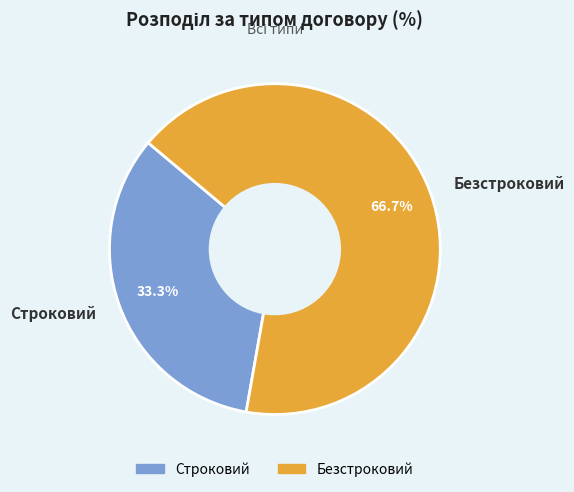

Which slice represents more than half of the pie?

Безстроковий